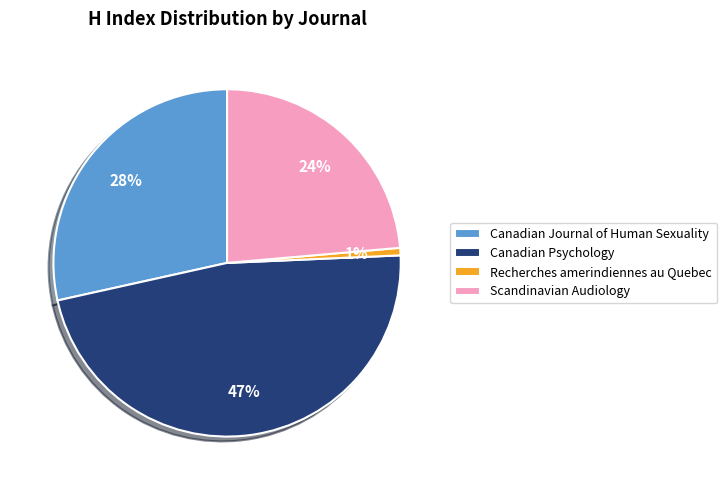

Is there a majority slice in this chart?

No